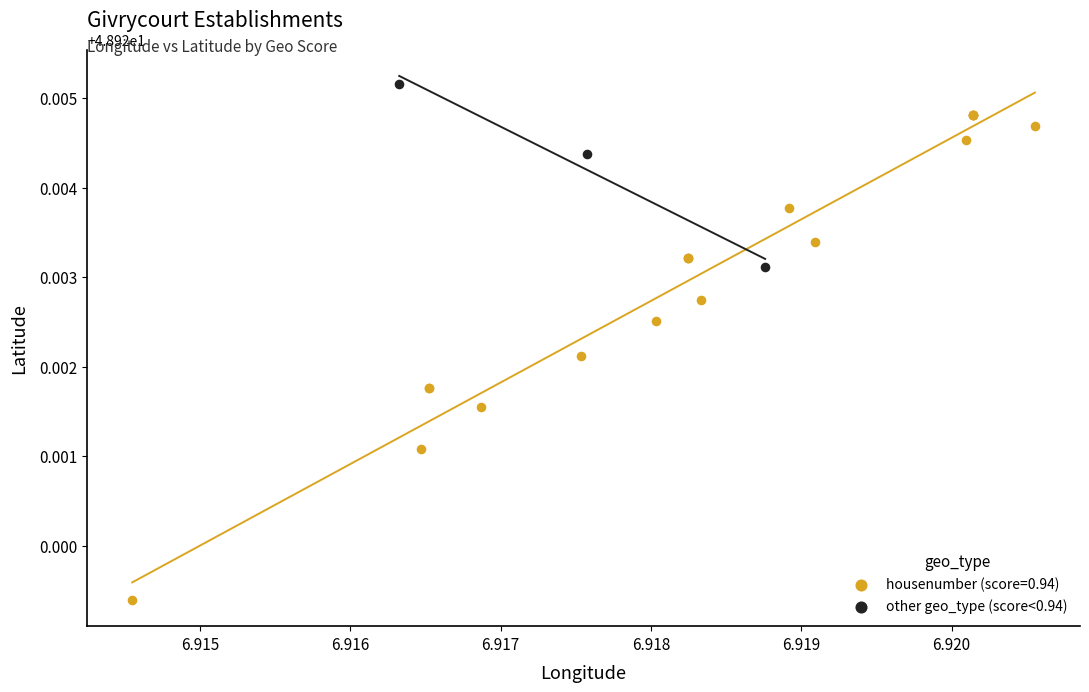

Which series reaches the maximum Y coordinate?

other geo_type (score<0.94)